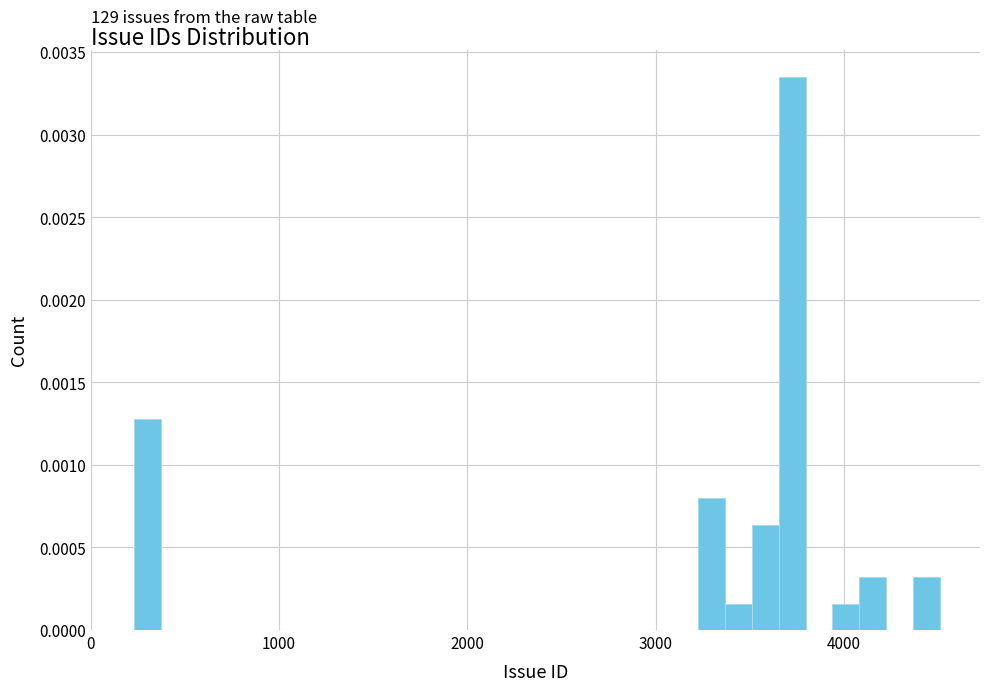

Around what value on the x-axis is the tallest bar? Give the approximate position of its centre, as read against the axis.

3700